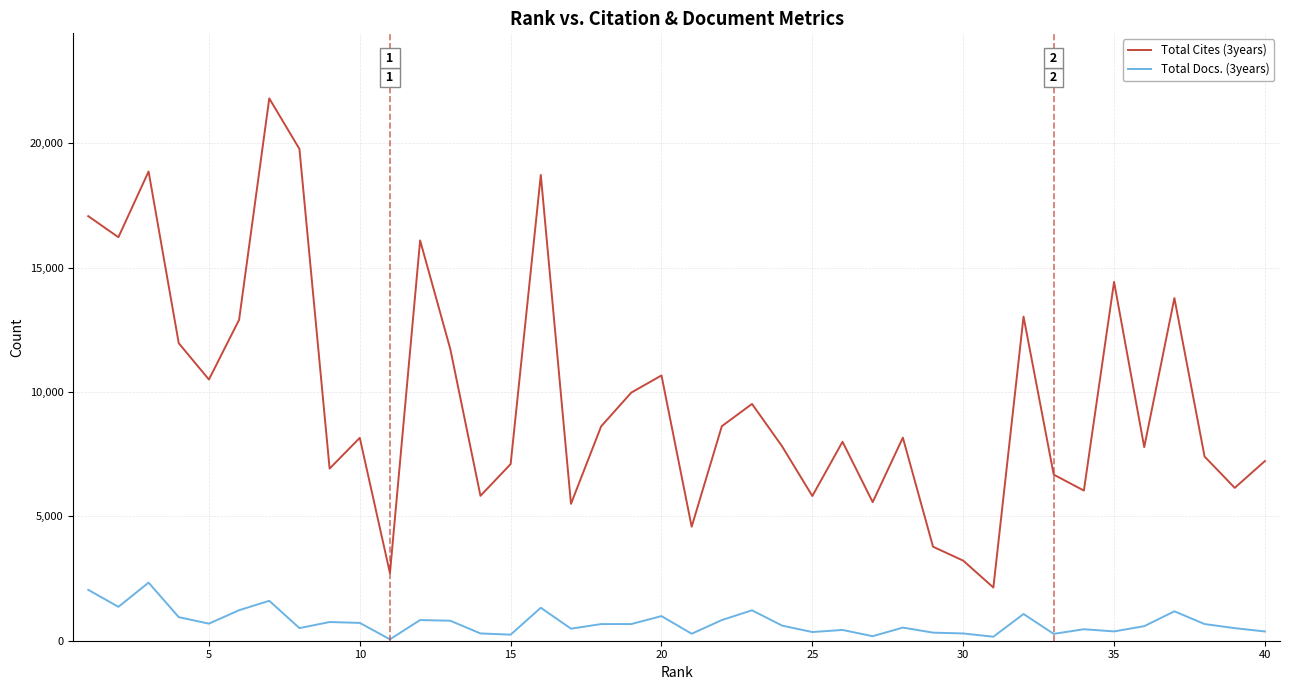

True or false: Total Docs. (3years) and Total Cites (3years) cross at least once.

False